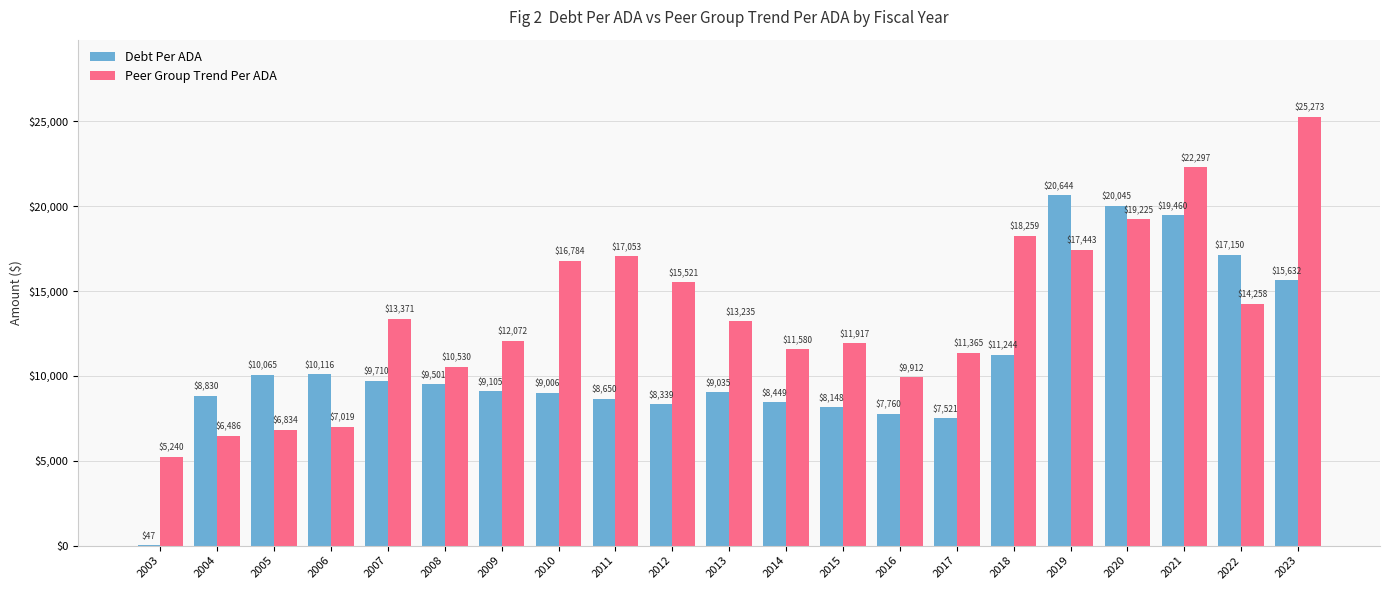

What value does the Peer Group Trend Per ADA series have at 2021?

22297.0